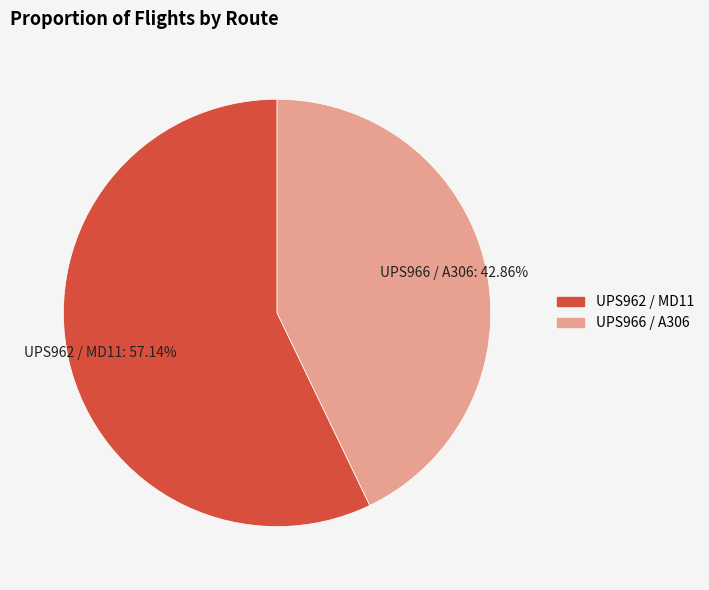

The UPS966 / A306 slice represents 30% of the pie. True or false?

False